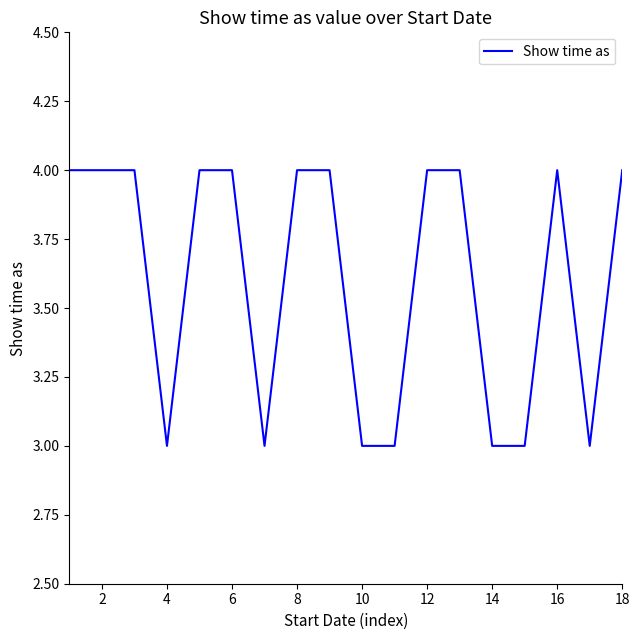

What is the minimum value shown in the chart?

3